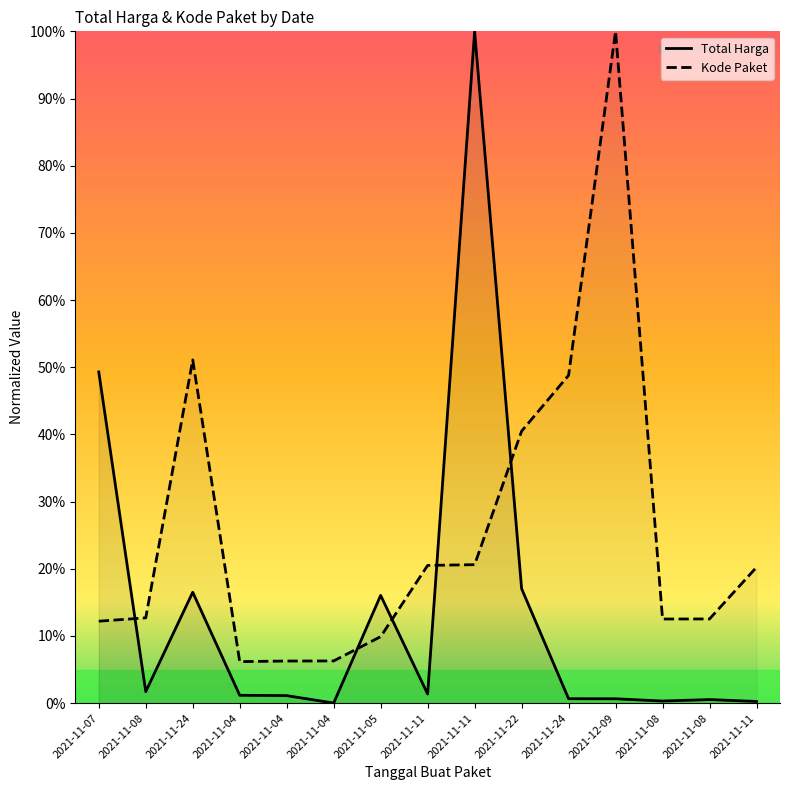

What is the sum of all Kode Paket values?

380.3